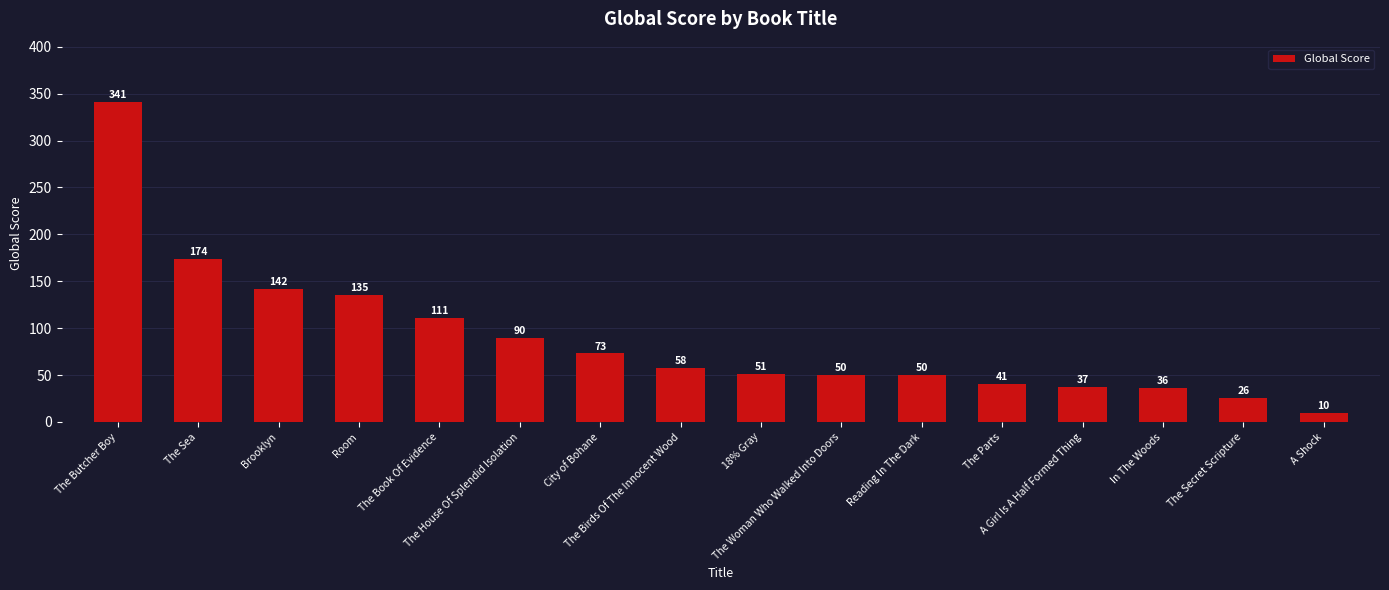

What is the label of the 13th bar from the left?

A Girl Is A Half Formed Thing